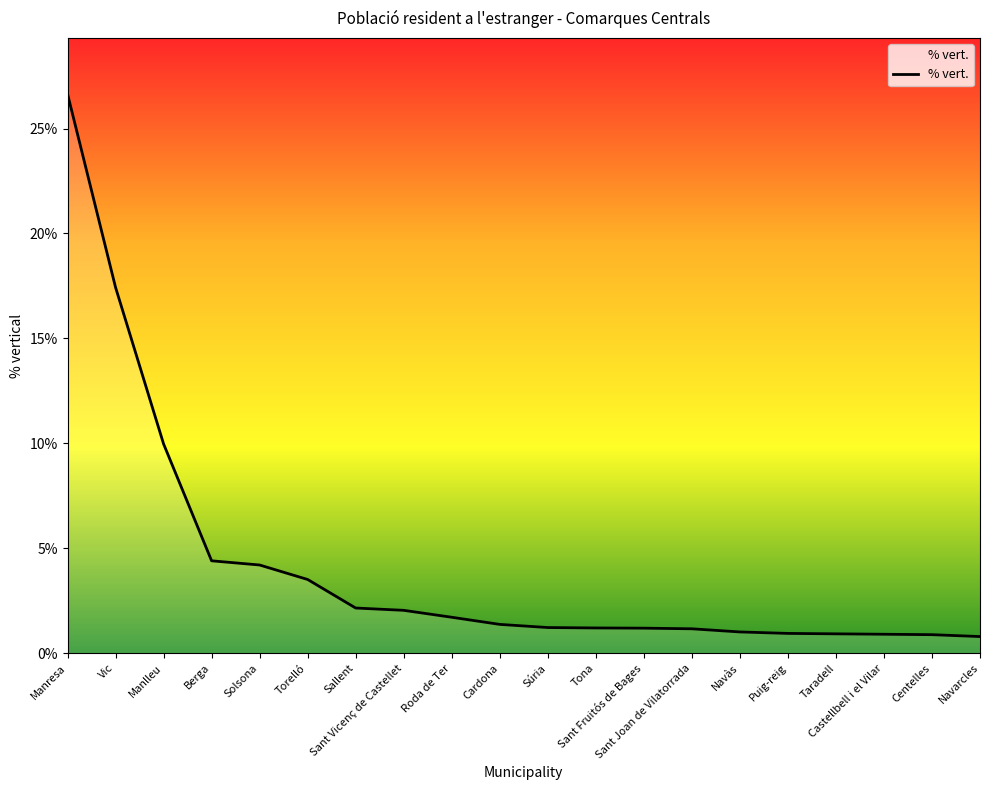

What is the difference between the maximum and minimum values?

25.9